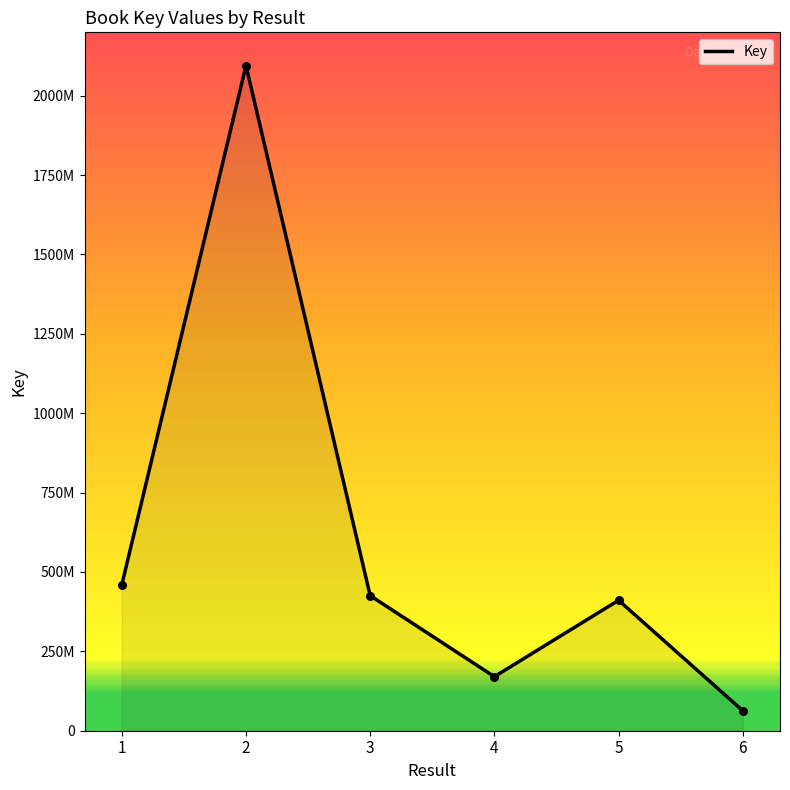

What is the change in value from 4 to 5?

+240585952